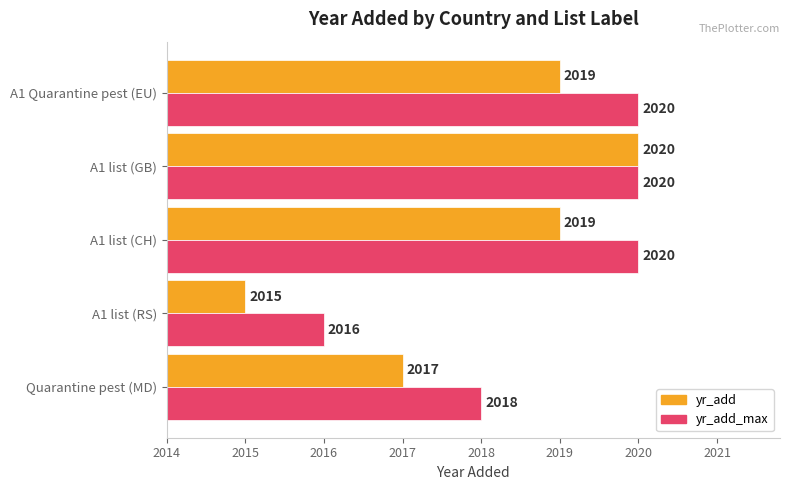

True or false: yr_add_max has a value of 2016 at A1 list (RS).

True